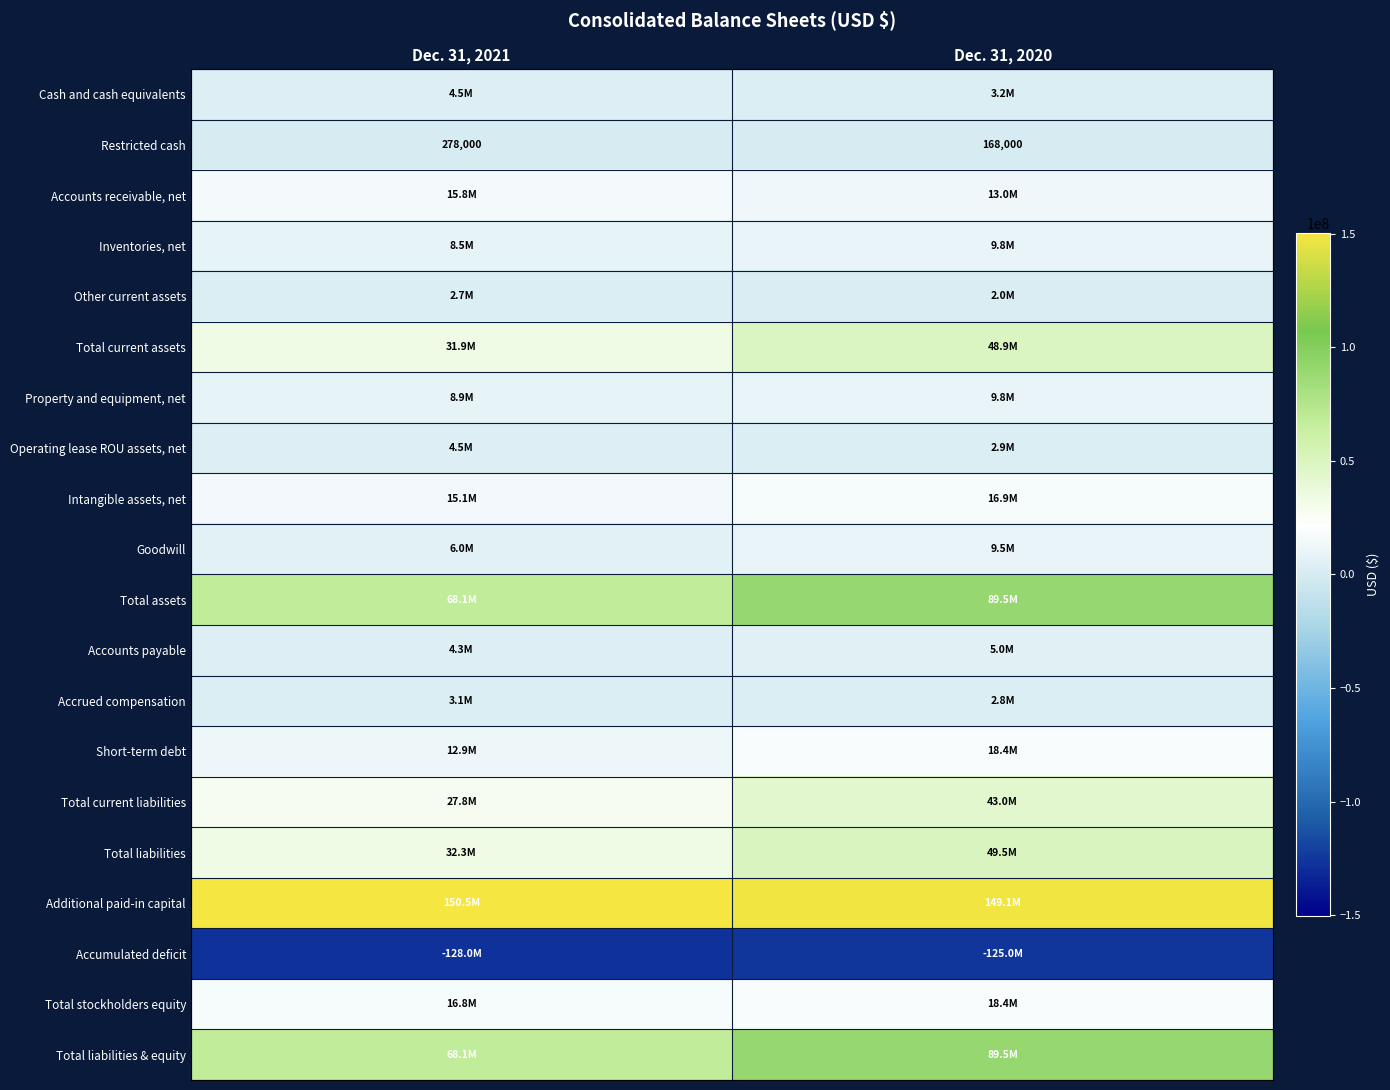

The value of Inventories, net at Dec. 31, 2020 is 13831253. True or false?

False